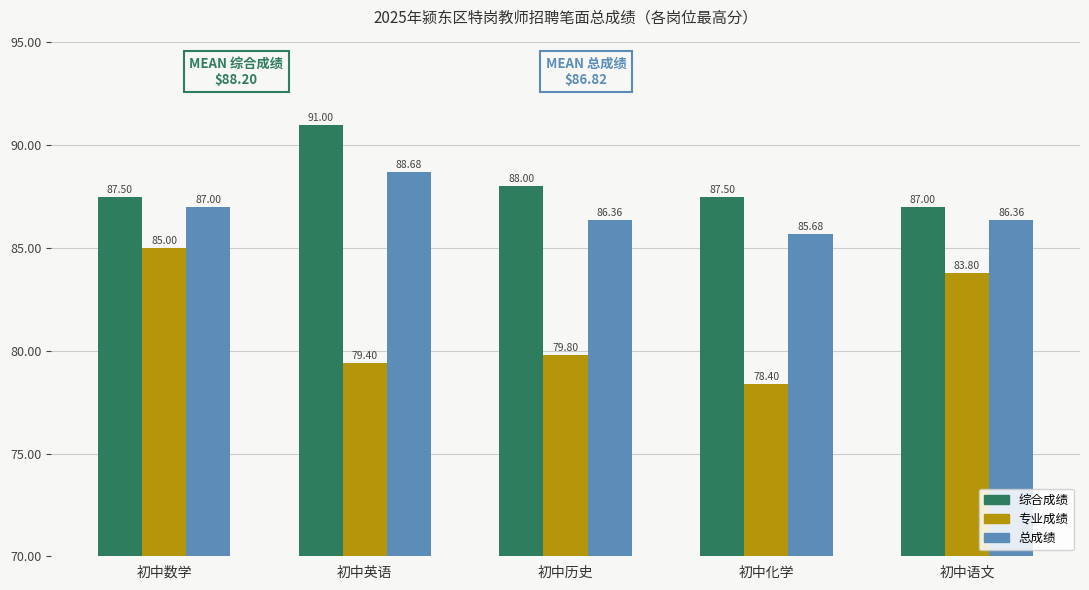

List the labels in order of 专业成绩 value, largest first.

初中数学, 初中语文, 初中历史, 初中英语, 初中化学